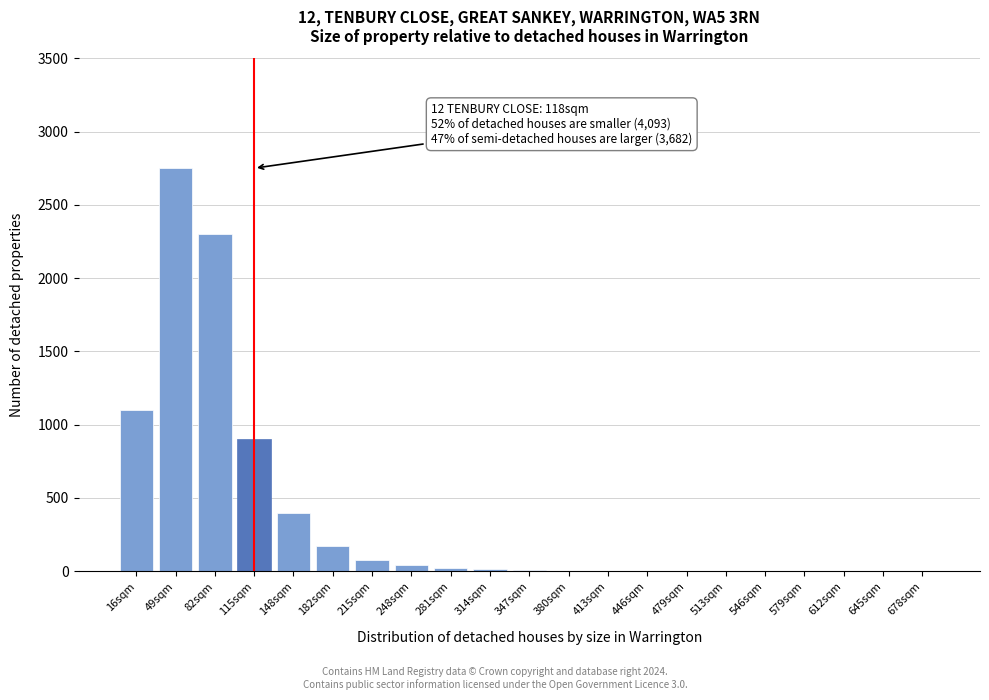

What is the sum of all values?

7808